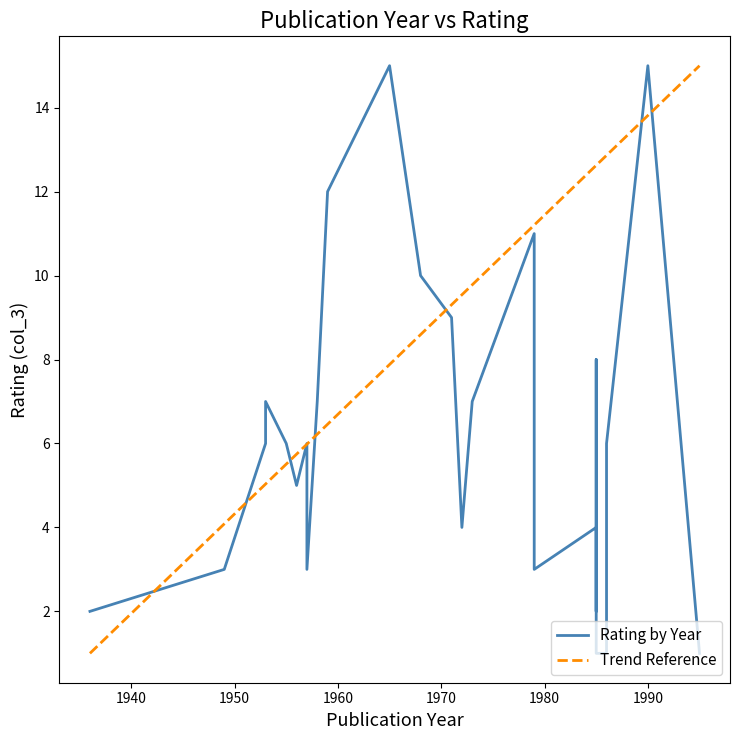

How many values are below 6?

13